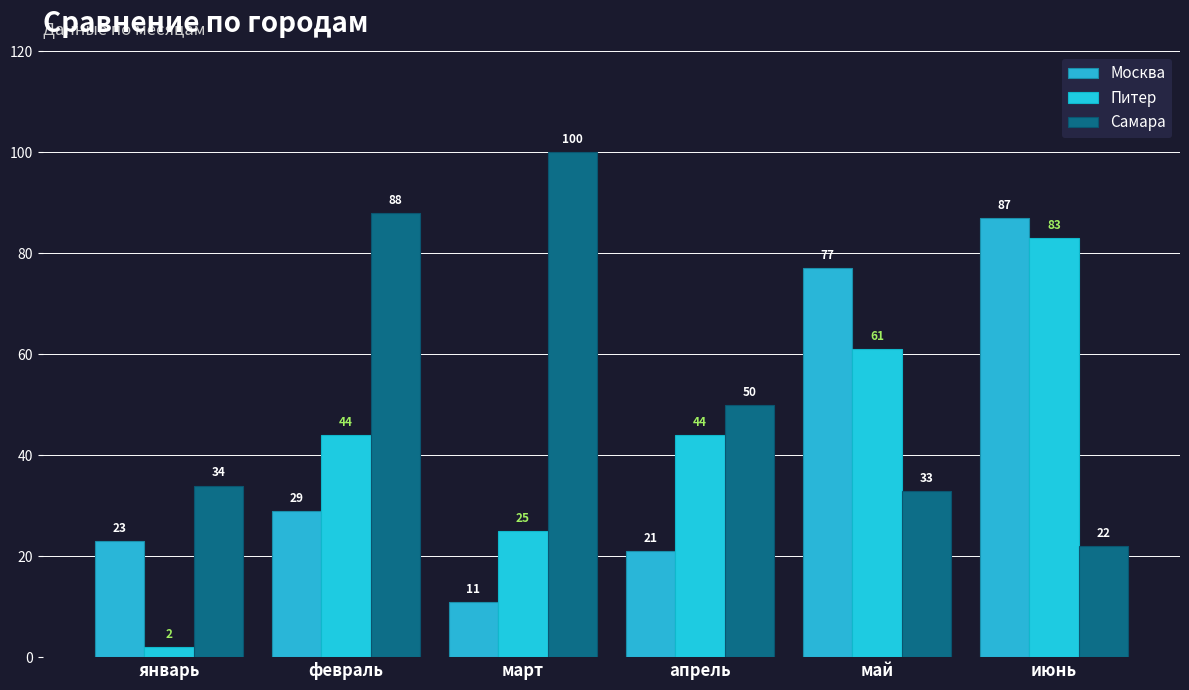

Between апрель and июнь, which is larger?

июнь